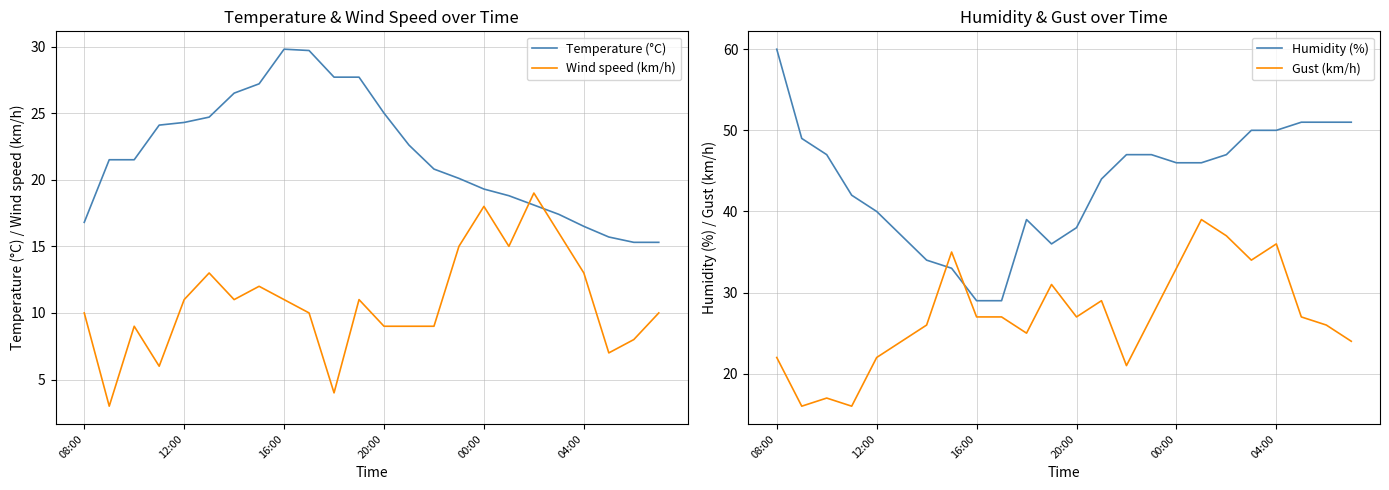

True or false: Temperature (°C) has a value of 16.5 at 04:00.

True